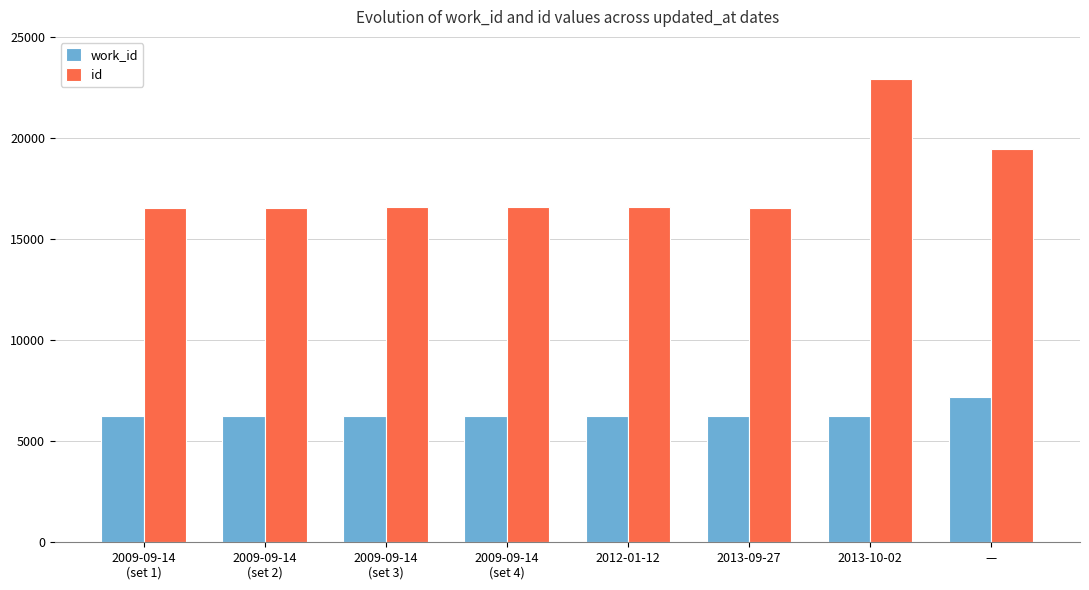

What is the difference between the maximum and minimum values in the work_id series?

922